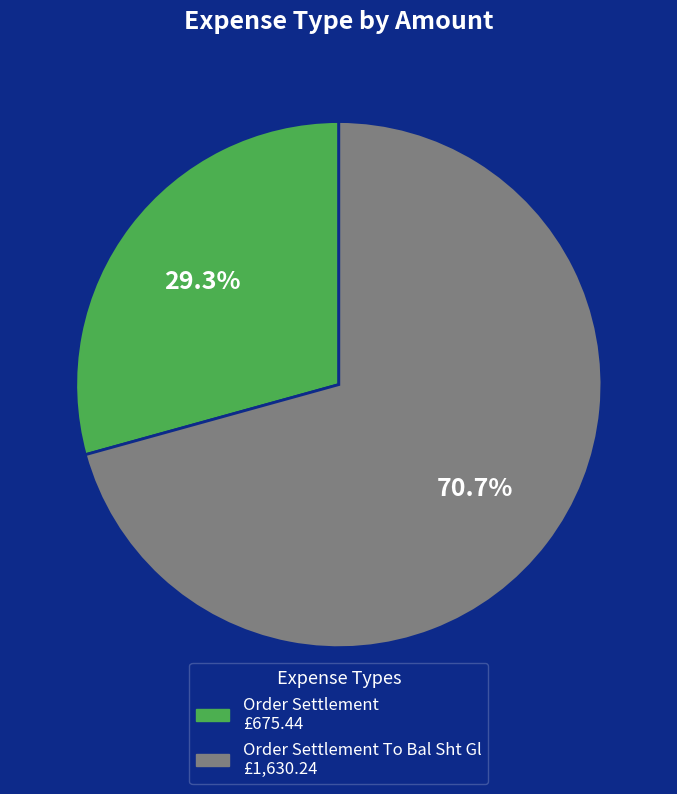

To the nearest percent, what is the average slice percentage?

50%